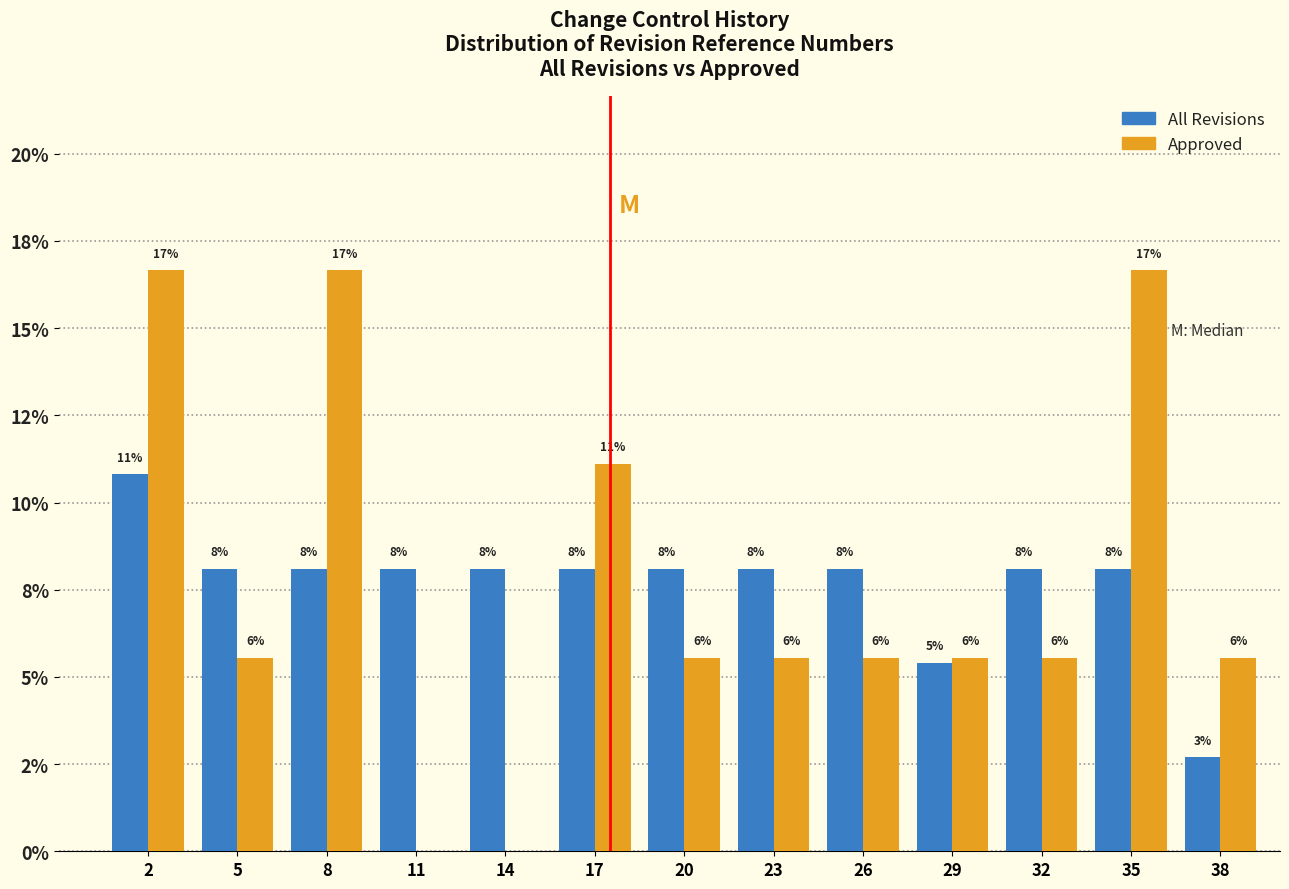

What are all the series names shown in the legend?

All Revisions, Approved